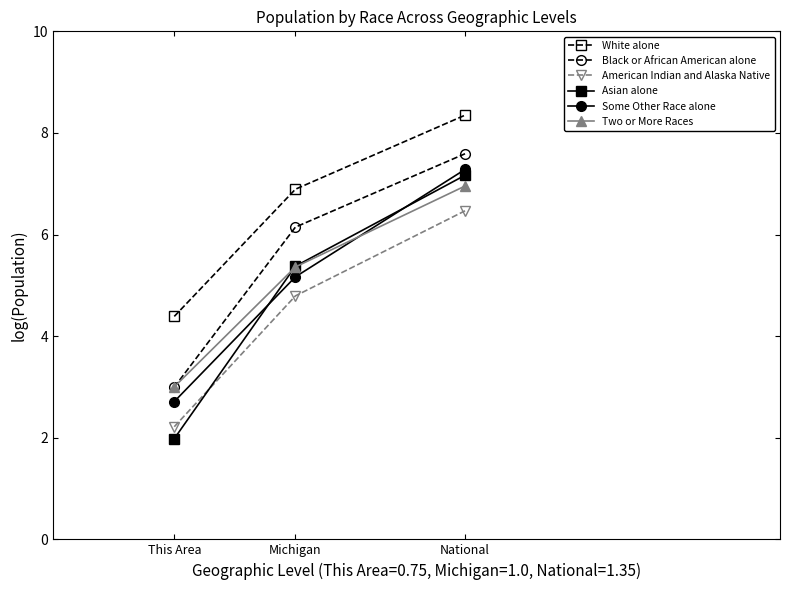

Does the chart have visible grid lines?

No